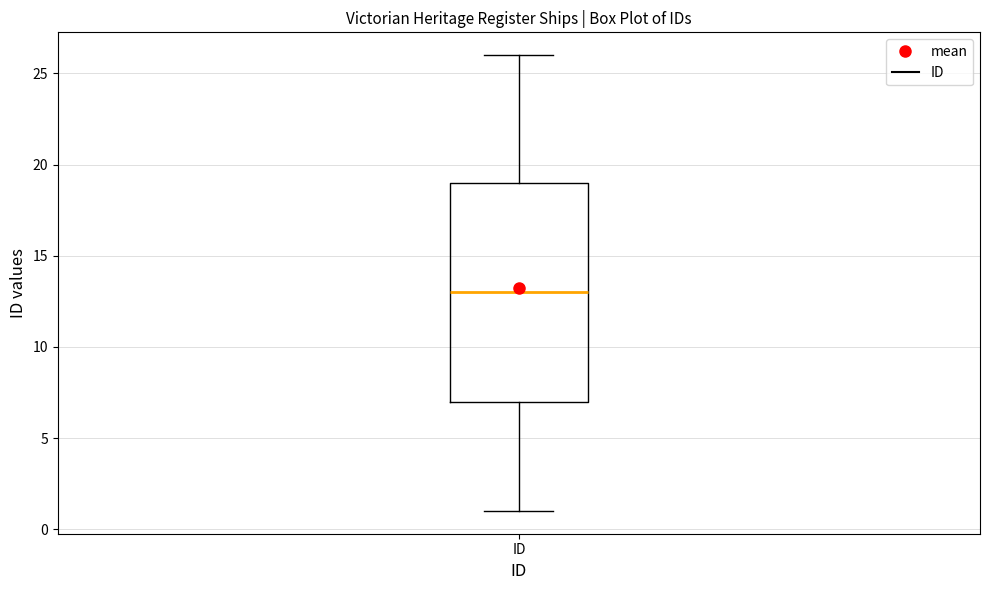

Where does the lower whisker of the box for ID end on the y-axis? The values are not printed on the chart, so give them approximately, as read against the axis.

1